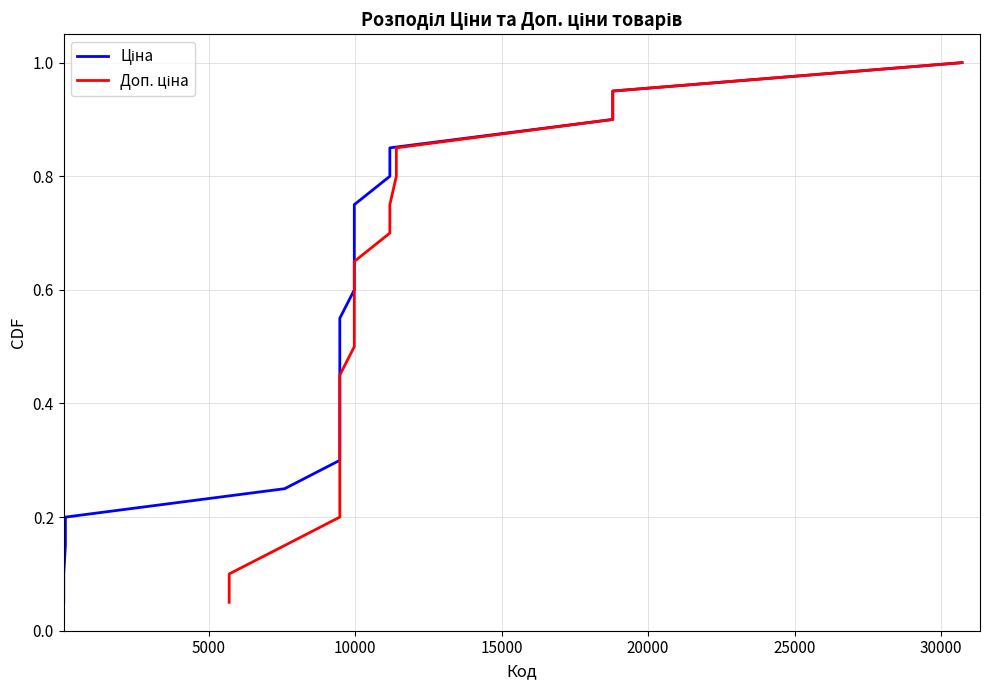

What is the maximum value shown in the chart?

1.0